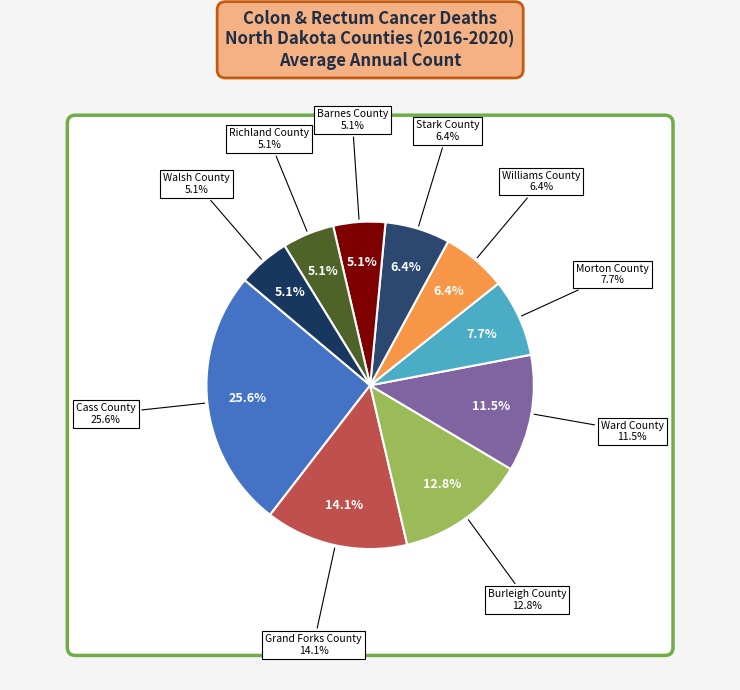

What percentage is NOT represented by Richland County?

94.9%